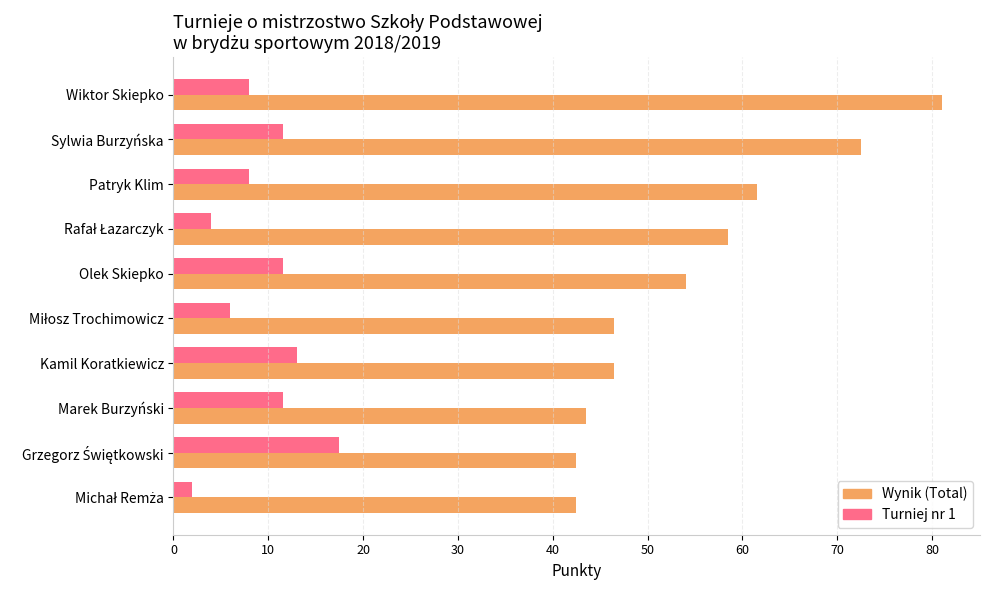

What are all the series names shown in the legend?

Wynik (Total), Turniej nr 1